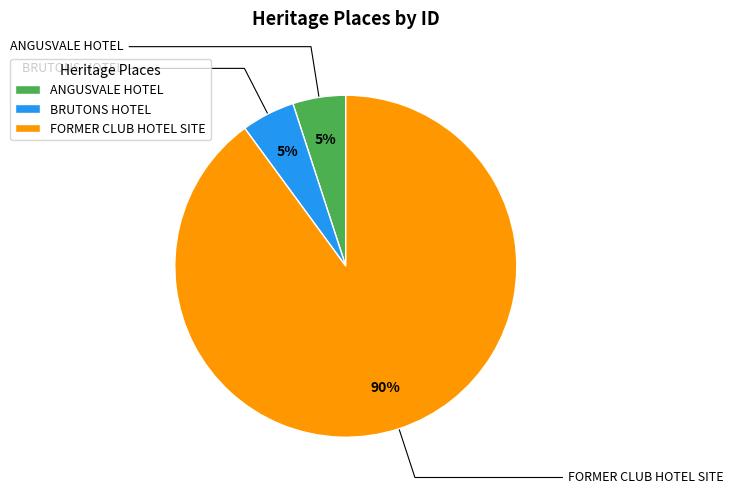

Do FORMER CLUB HOTEL SITE and BRUTONS HOTEL together represent more than half of the pie?

Yes